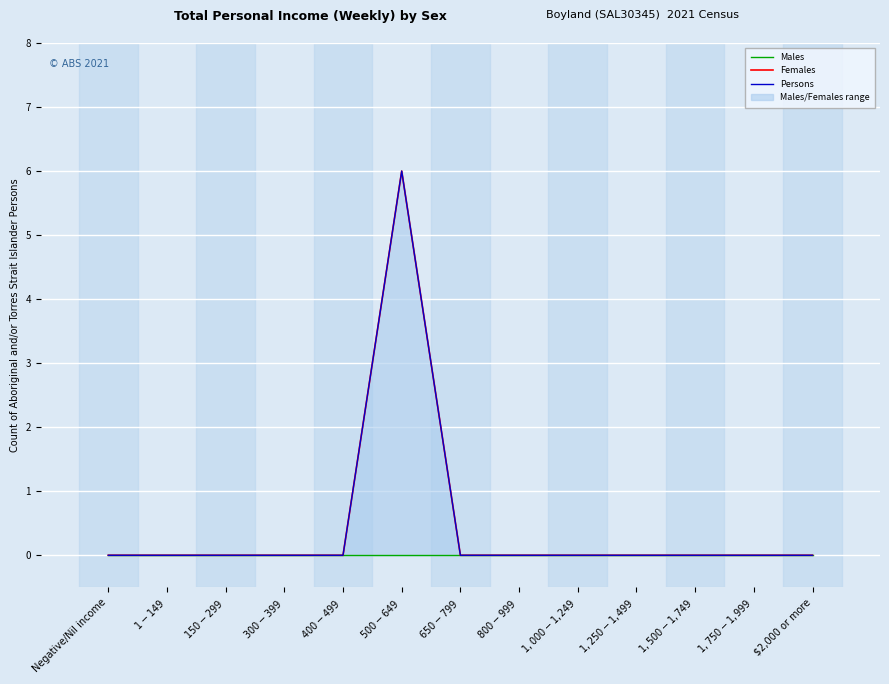

True or false: Persons and Females intersect in this chart.

False